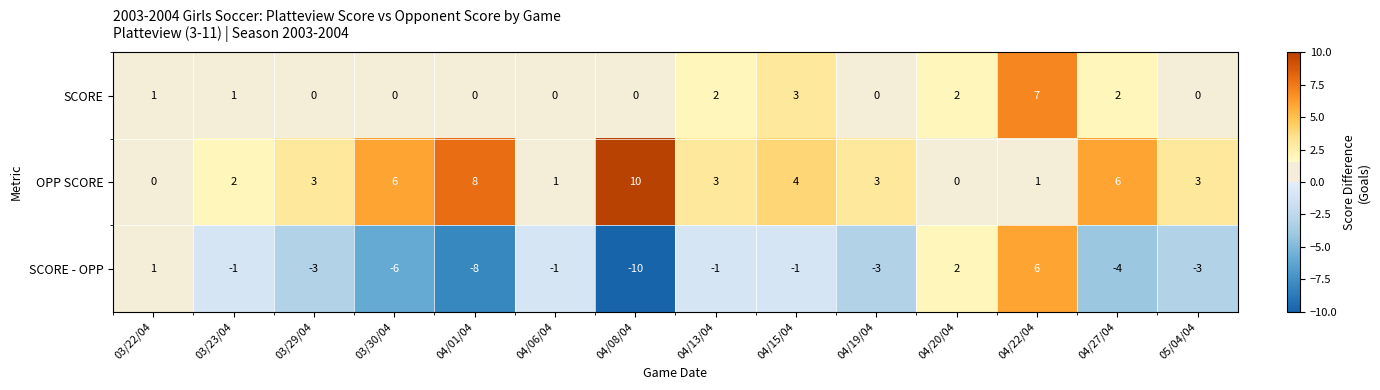

Which series has the widest spread of values?

SCORE - OPP